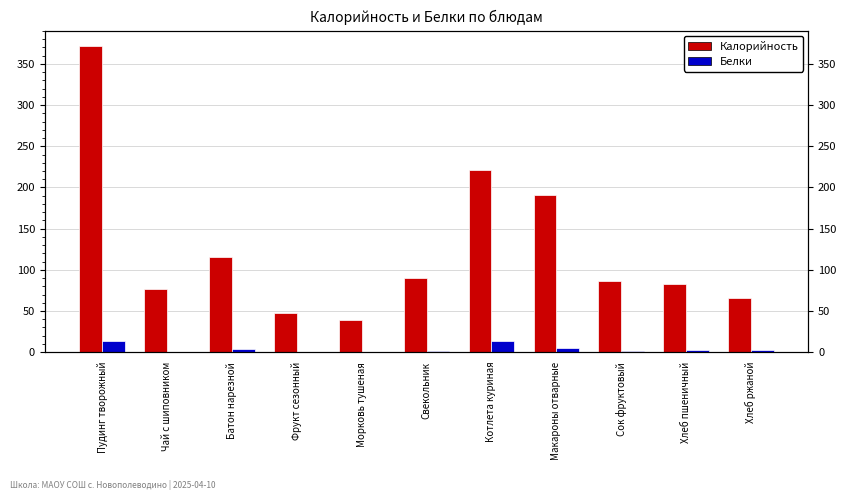

What is the difference between the maximum and second lowest values in the Белки series?

13.1